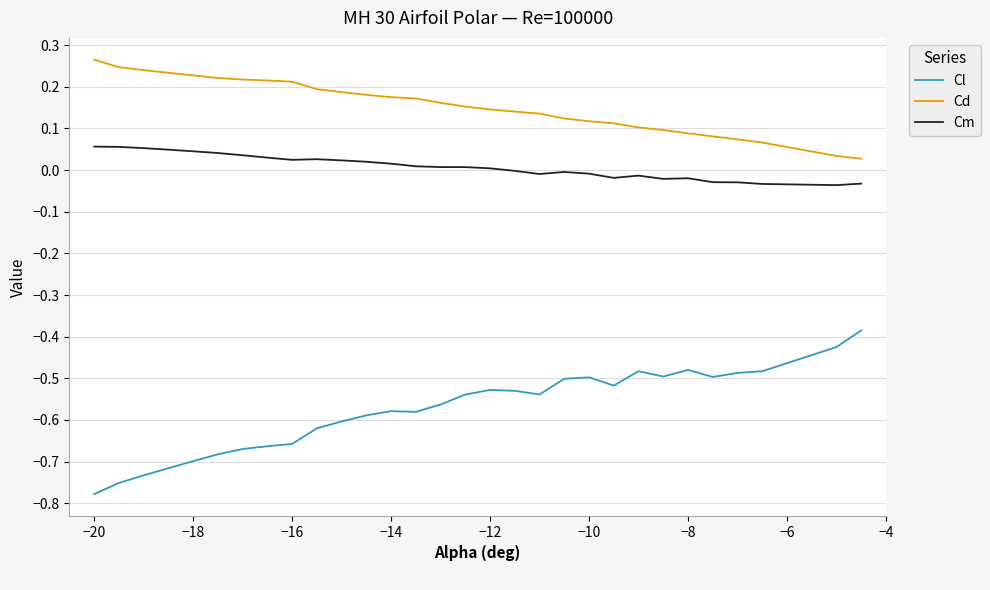

List the series in order of their peak value, highest first.

Cd, Cm, Cl